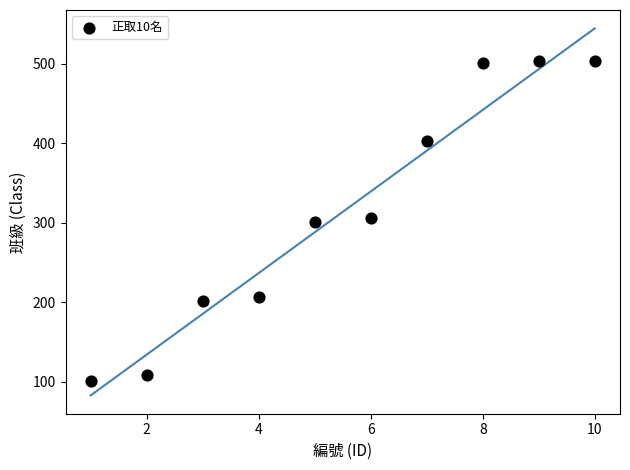

What is the range of Y values (max minus min)?

402